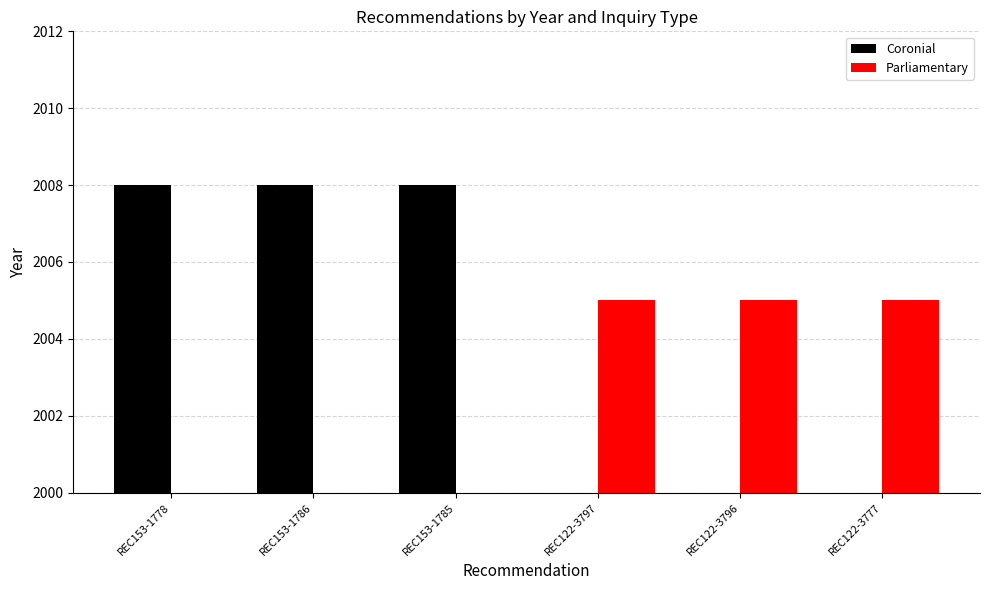

The Coronial series shows 3568 at REC153-1785. True or false?

False